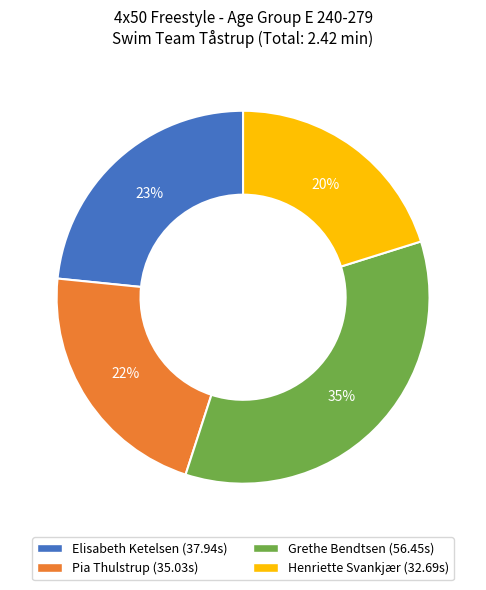

Combined, do Elisabeth Ketelsen and Henriette Svankjær account for over 50%?

No